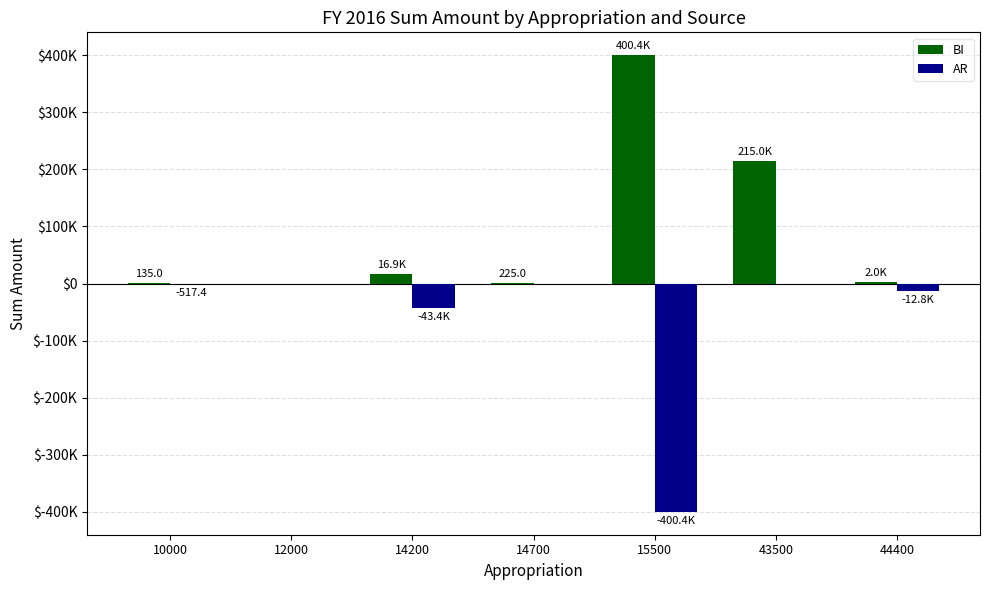

What is the sum of all AR values?

-457157.7